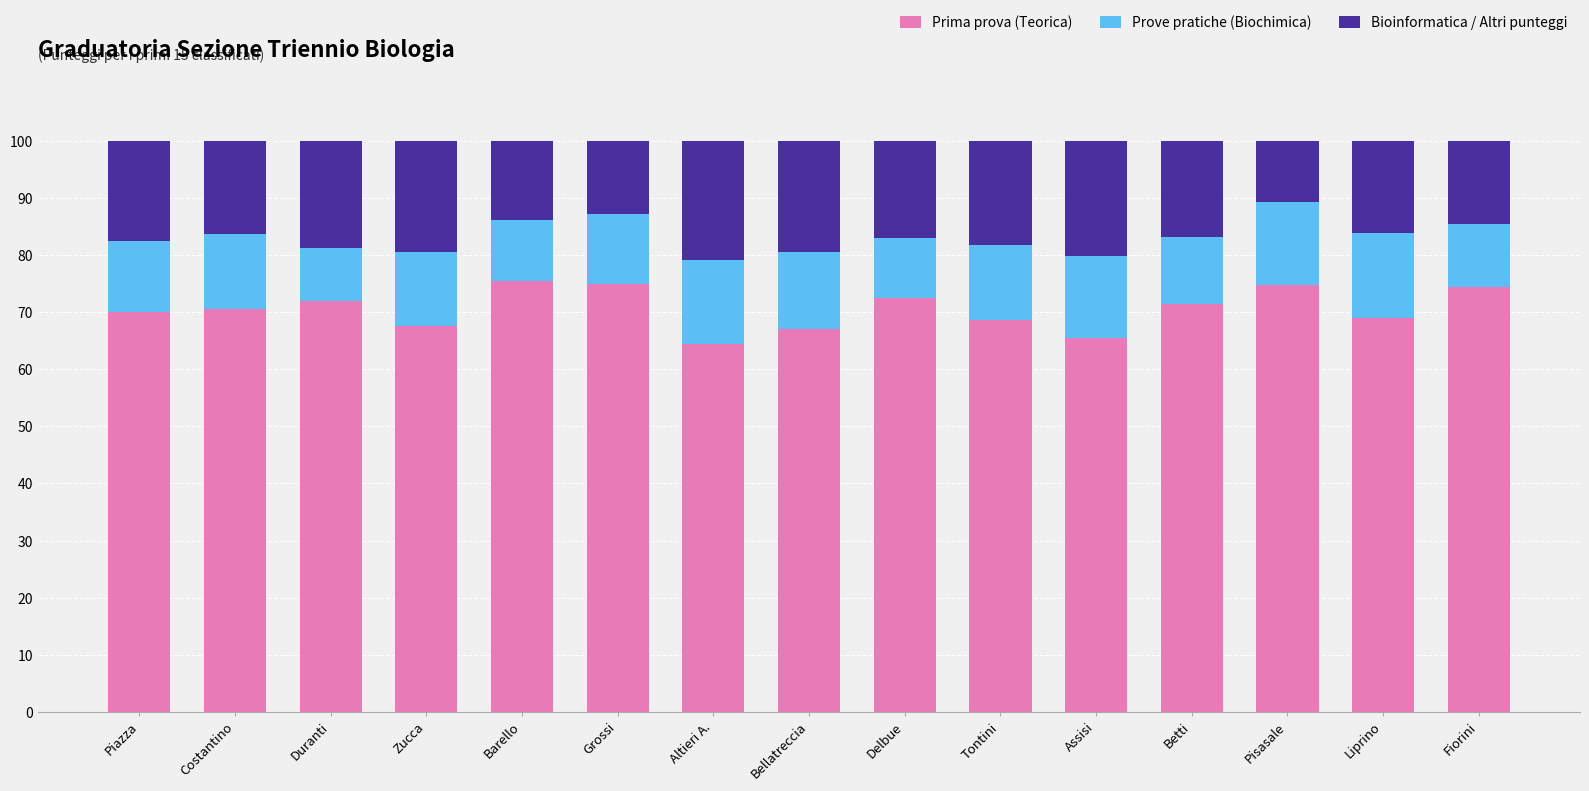

What is the maximum value for Prima prova (Teorica)?

75.4